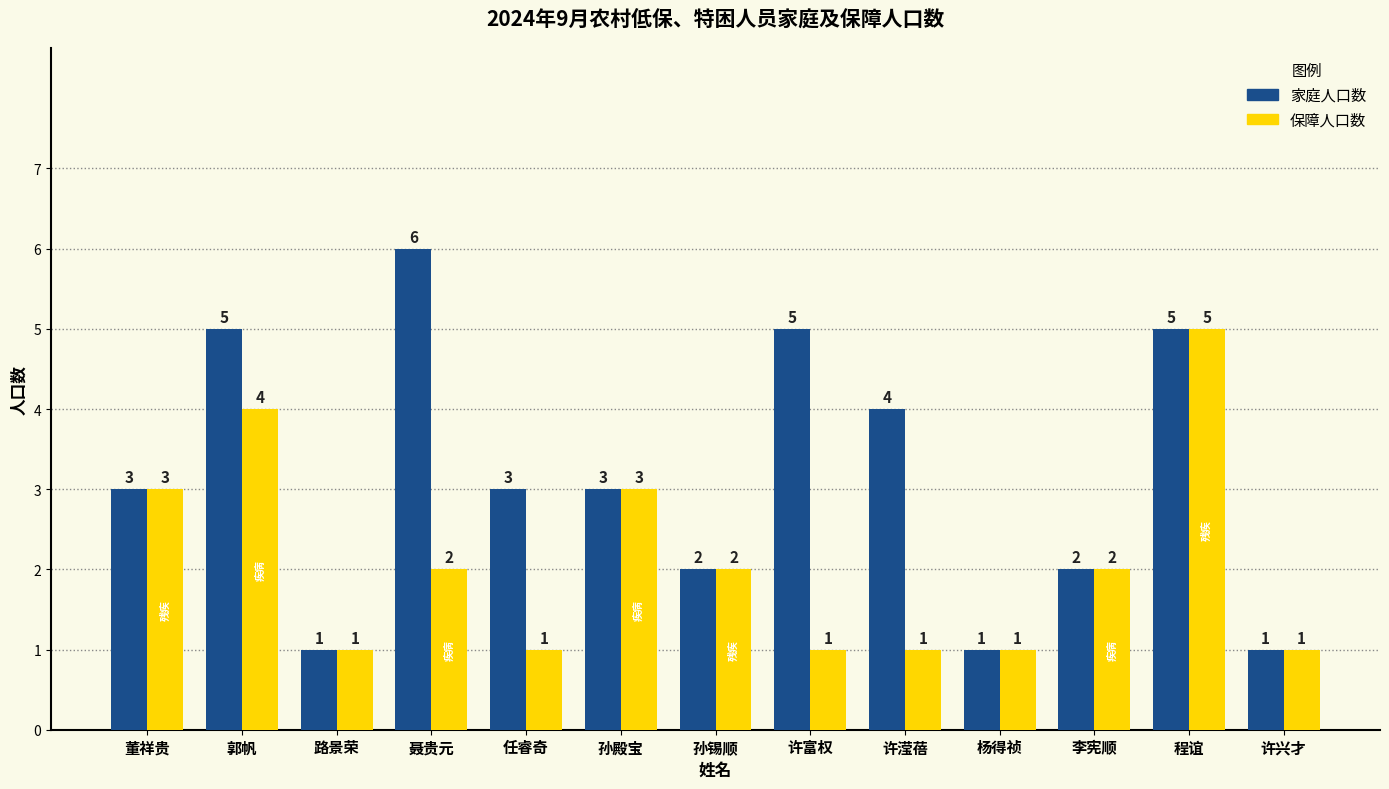

Reading left to right, transcribe all the data shown in this chart.

家庭人口数: 3	5	1	6	3	3	2	5	4	1	2	5	1
保障人口数: 3	4	1	2	1	3	2	1	1	1	2	5	1